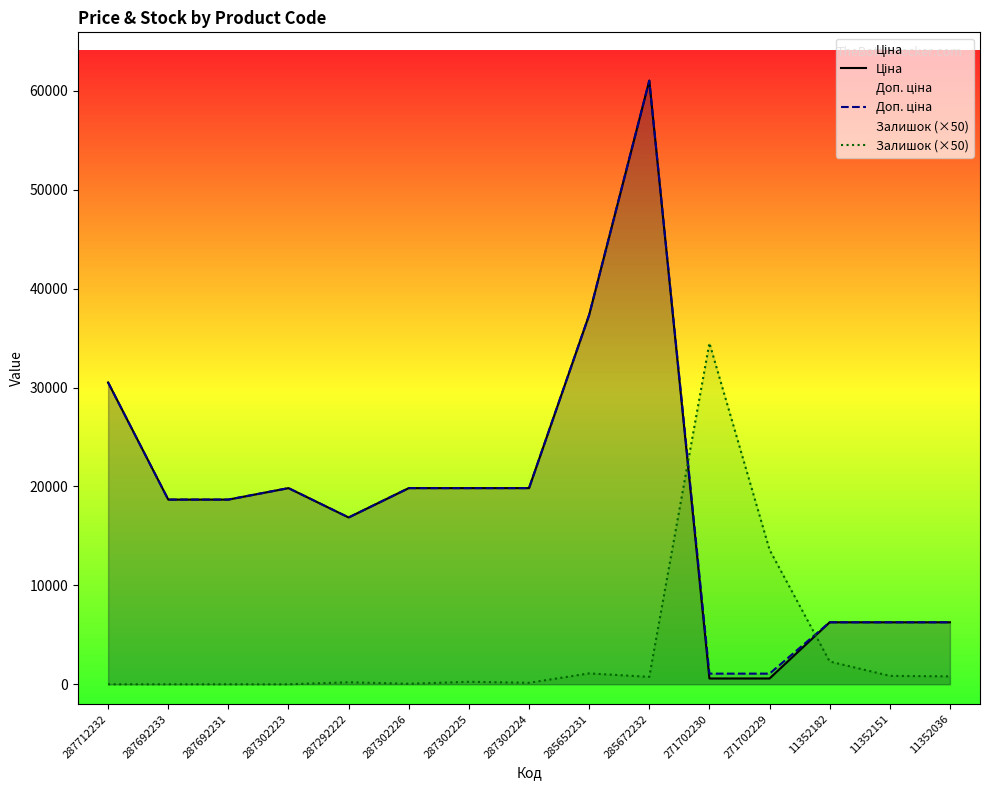

Which series changed the most between 287302223 and 11352036?

Ціна